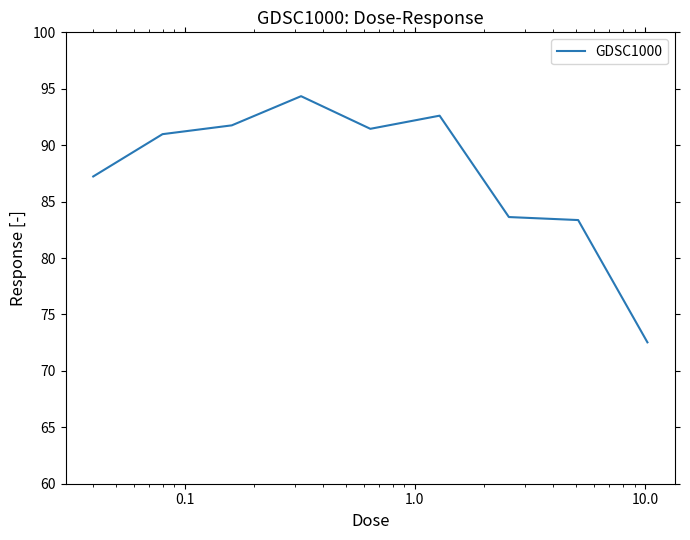

True or false: there are more than 0 points higher than both neighbors.

True